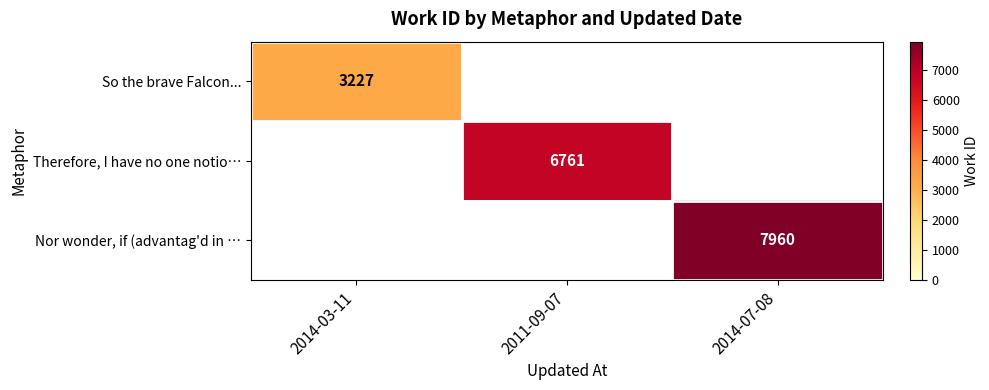

The value of Nor wonder, if (advantag'd in … at 2014-07-08 is 12558. True or false?

False